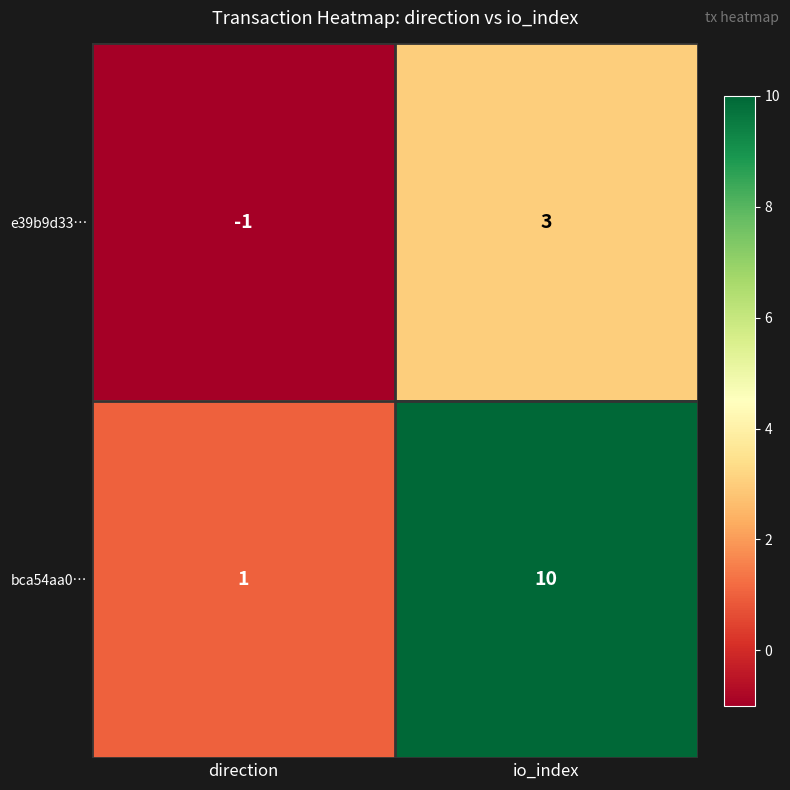

Rank the series at io_index from lowest to highest value.

e39b9d33…, bca54aa0…